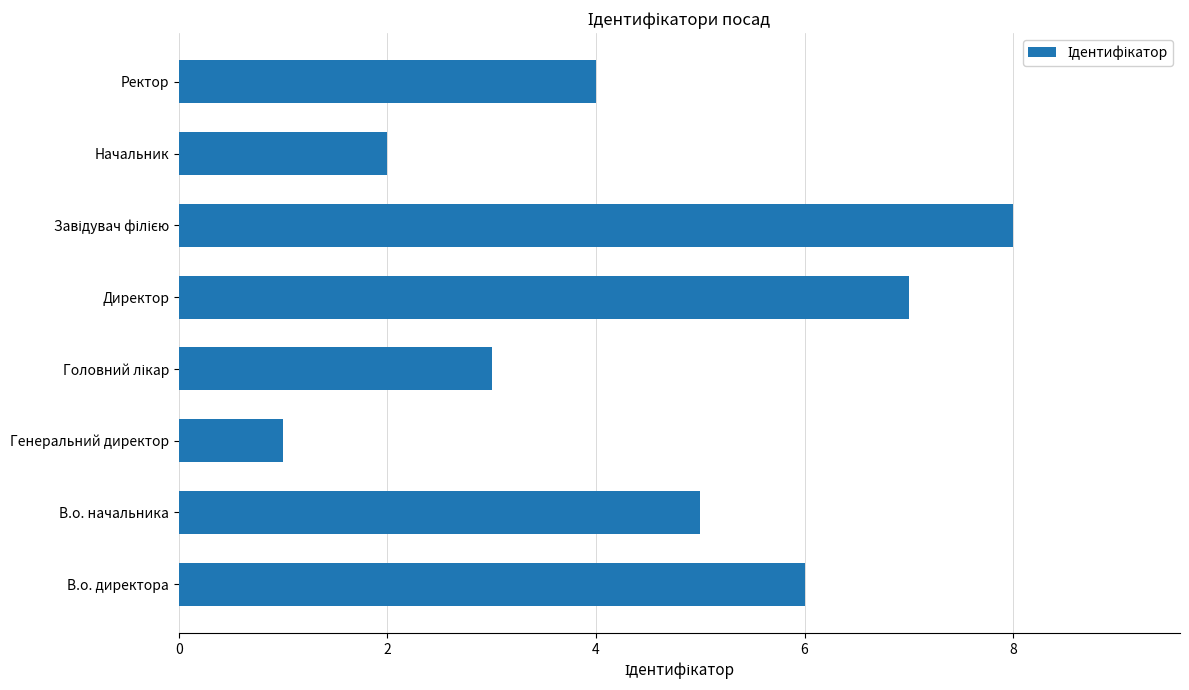

Which label corresponds to the smallest value in the chart?

Генеральний директор